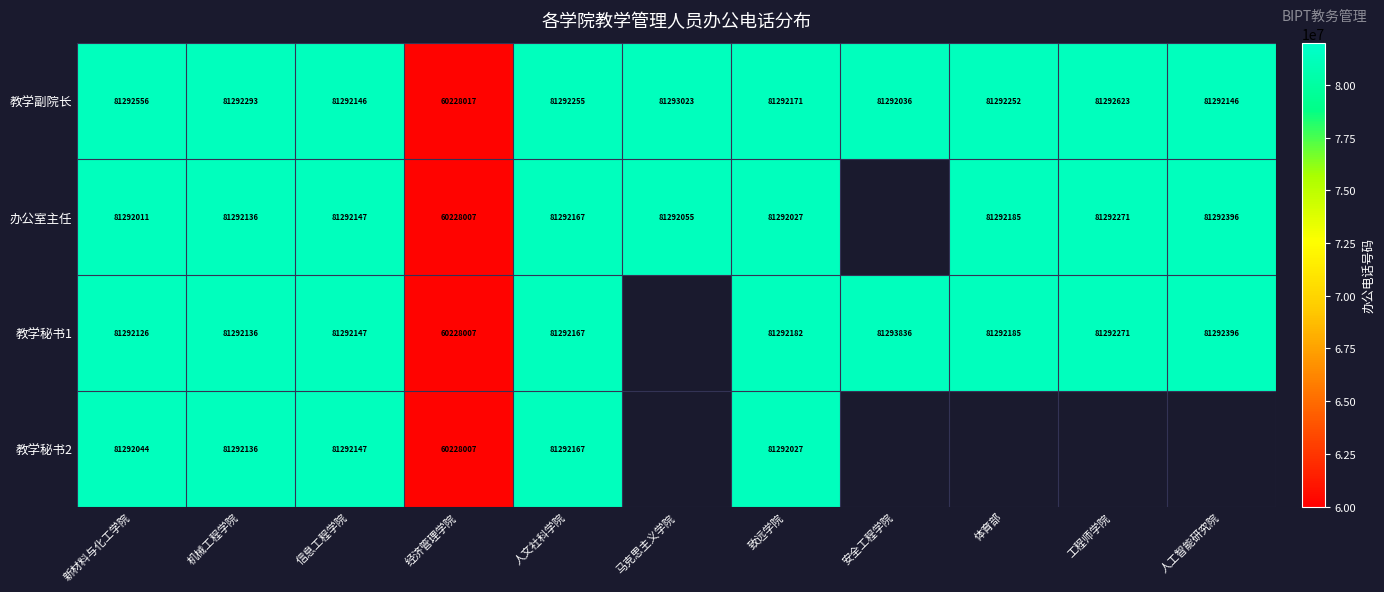

The value of 教学秘书1 at 信息工程学院 is 138714829. True or false?

False